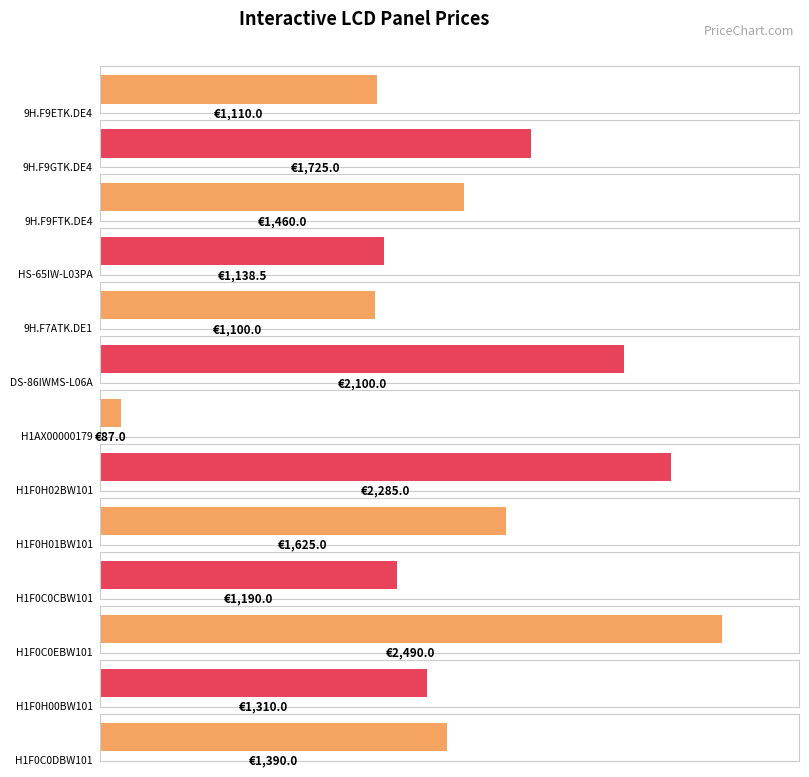

What is the sum of the values at HS-65IW-L03PA and H1AX00000179?

1225.5